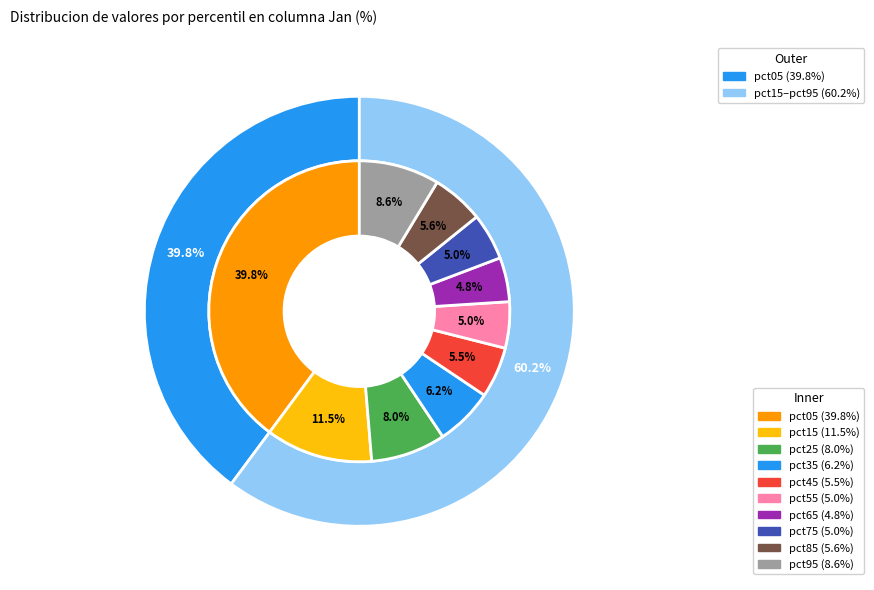

Does pct95 represent more than half of the total?

No